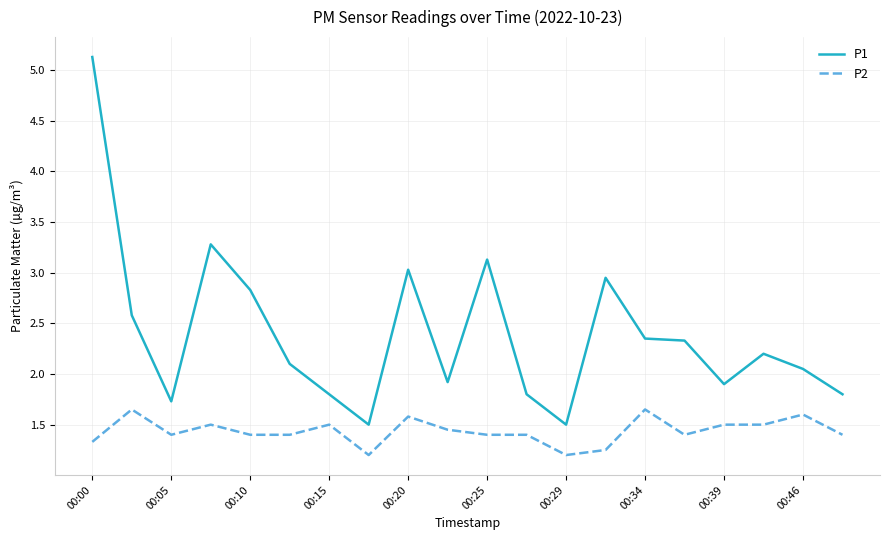

What are all the series names shown in the legend?

P1, P2